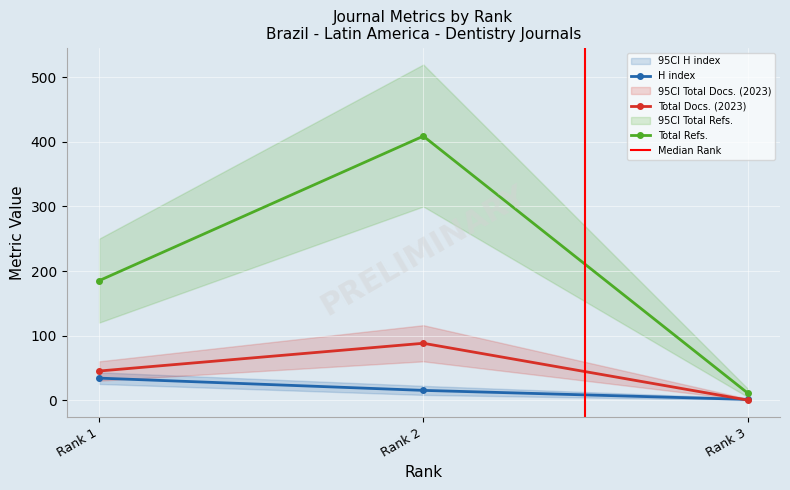

At which label is Total Refs. closest to 210?

Rank 1